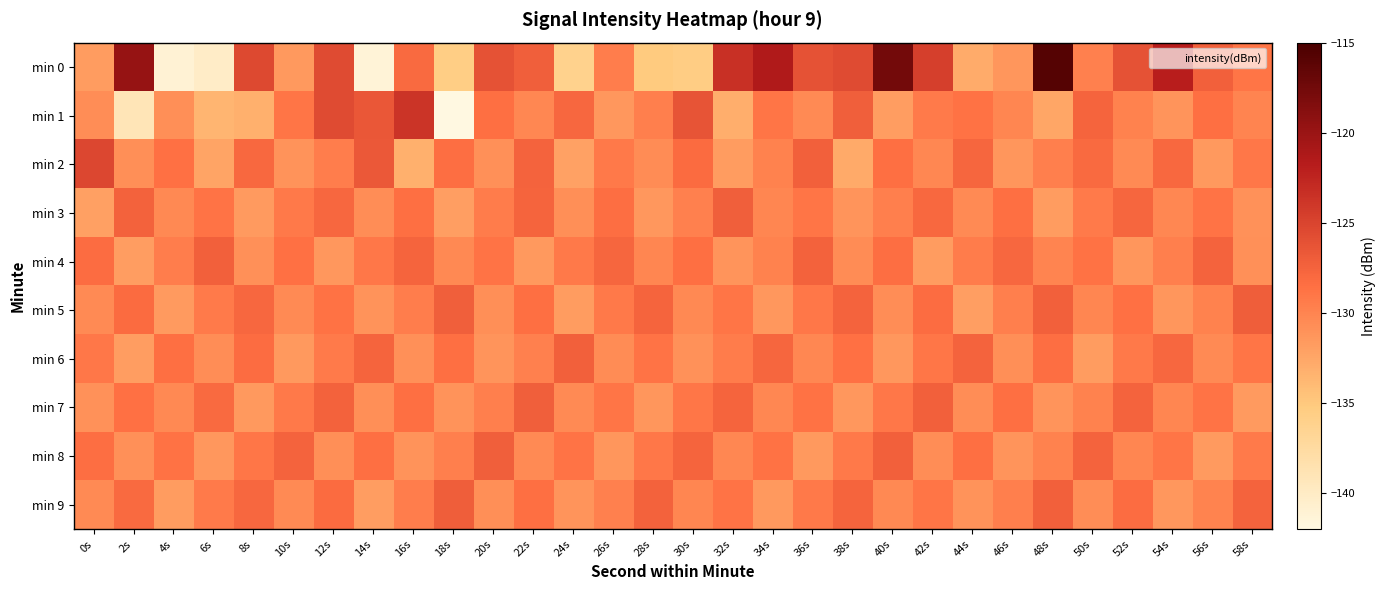

Rank the series by their maximum value, from highest to lowest.

min 0, min 1, min 2, min 5, min 9, min 3, min 7, min 8, min 4, min 6